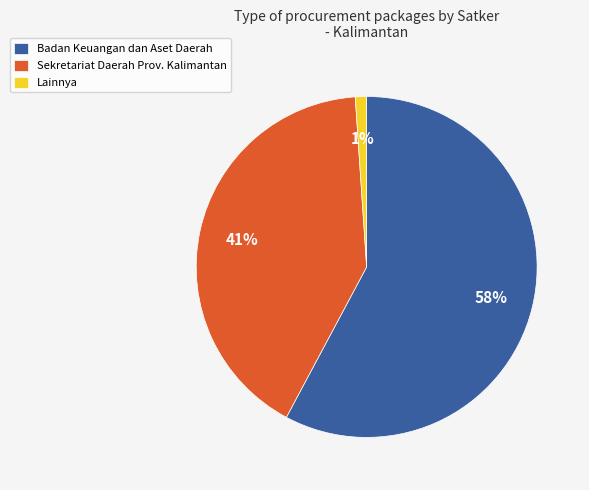

To the nearest percent, what is the average slice percentage?

33%